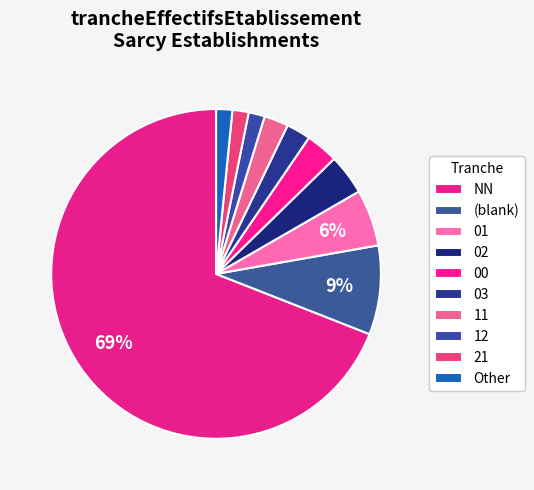

Is it true that 11 is 1% of the pie?

False